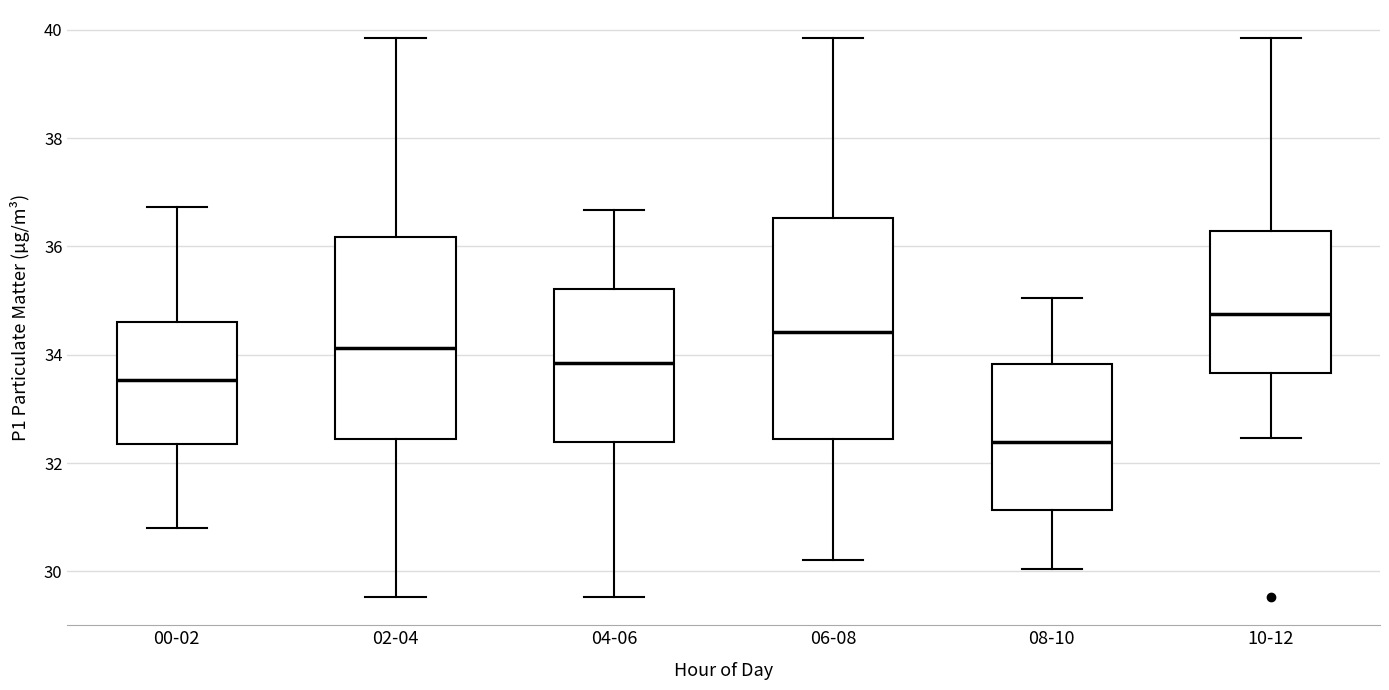

Reading left to right, read every box against the y-axis: the position of its median line, the range the box covers, and the ends of its whiskers. The values are not printed on the chart, so give them approximately, as read against the axis.

00-02: median 33.6, box 32.4 to 34.6, whiskers 30.8 to 36.8
02-04: median 34.2, box 32.4 to 36.2, whiskers 29.6 to 39.8
04-06: median 33.8, box 32.4 to 35.2, whiskers 29.6 to 36.6
06-08: median 34.4, box 32.4 to 36.6, whiskers 30.2 to 39.8
08-10: median 32.4, box 31.2 to 33.8, whiskers 30.0 to 35.0
10-12: median 34.8, box 33.6 to 36.2, whiskers 32.4 to 39.8